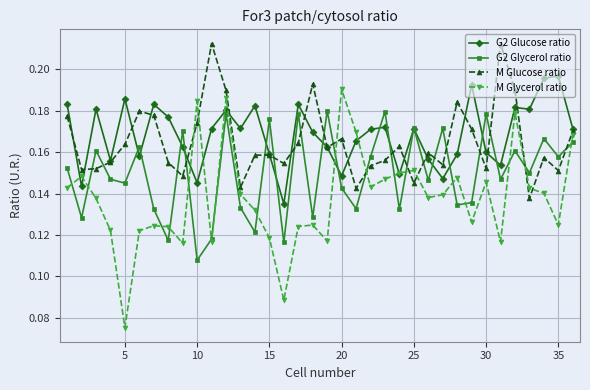

How many interior local valleys does the G2 Glycerol ratio series have?

14